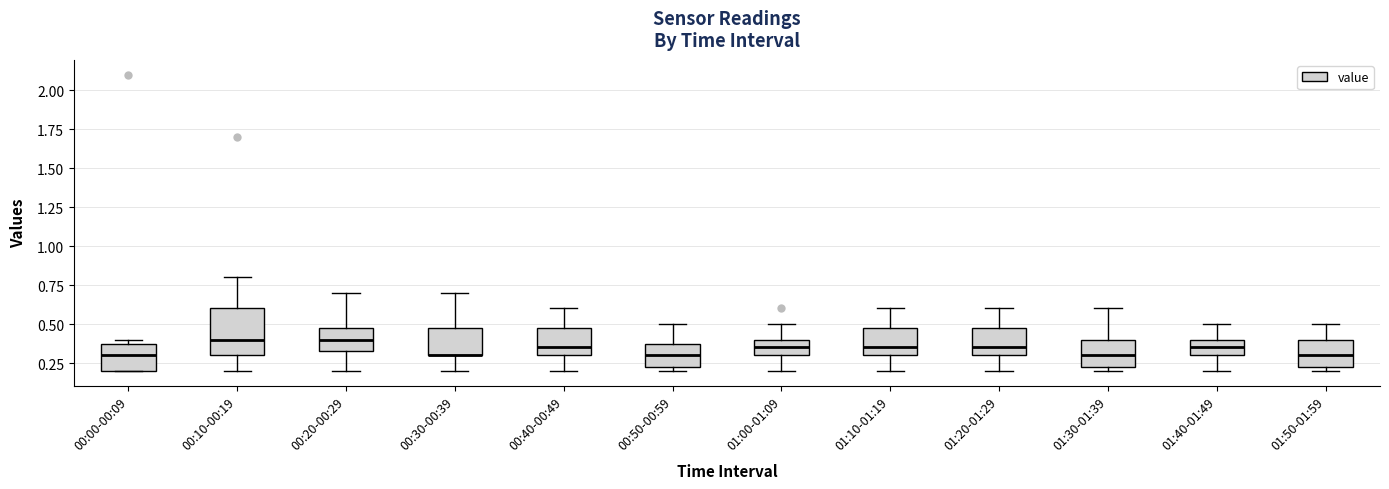

Reading left to right, read every box against the y-axis: the position of its median line, the range the box covers, and the ends of its whiskers. The values are not printed on the chart, so give them approximately, as read against the axis.

00:00-00:09: median 0.30, box 0.20 to 0.40, whiskers 0.20 to 0.40 (just above the box's upper edge)
00:10-00:19: median 0.40, box 0.30 to 0.60, whiskers 0.20 to 0.80
00:20-00:29: median 0.40, box 0.35 to 0.50, whiskers 0.20 to 0.70
00:30-00:39: median 0.30 (drawn on the box's lower edge), box 0.30 to 0.50, whiskers 0.20 to 0.70
00:40-00:49: median 0.35, box 0.30 to 0.50, whiskers 0.20 to 0.60
00:50-00:59: median 0.30, box 0.25 to 0.40, whiskers 0.20 to 0.50
01:00-01:09: median 0.35, box 0.30 to 0.40, whiskers 0.20 to 0.50
01:10-01:19: median 0.35, box 0.30 to 0.50, whiskers 0.20 to 0.60
01:20-01:29: median 0.35, box 0.30 to 0.50, whiskers 0.20 to 0.60
01:30-01:39: median 0.30, box 0.25 to 0.40, whiskers 0.20 to 0.60
01:40-01:49: median 0.35, box 0.30 to 0.40, whiskers 0.20 to 0.50
01:50-01:59: median 0.30, box 0.25 to 0.40, whiskers 0.20 to 0.50